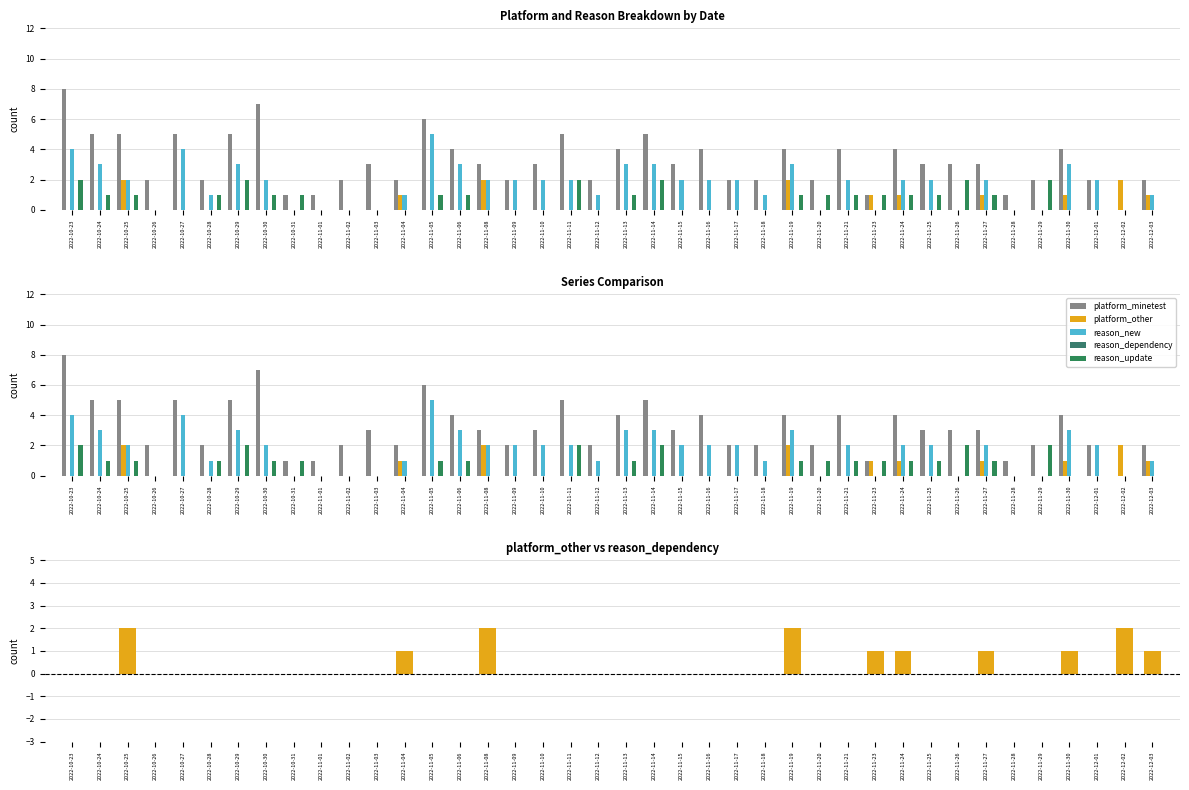

Are the bars grouped side by side (vs. stacked)?

Yes